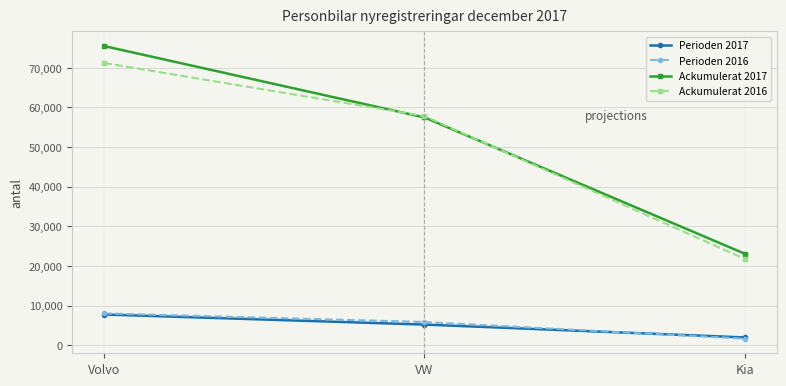

At which label does Perioden 2017 first exceed 5187?

Volvo